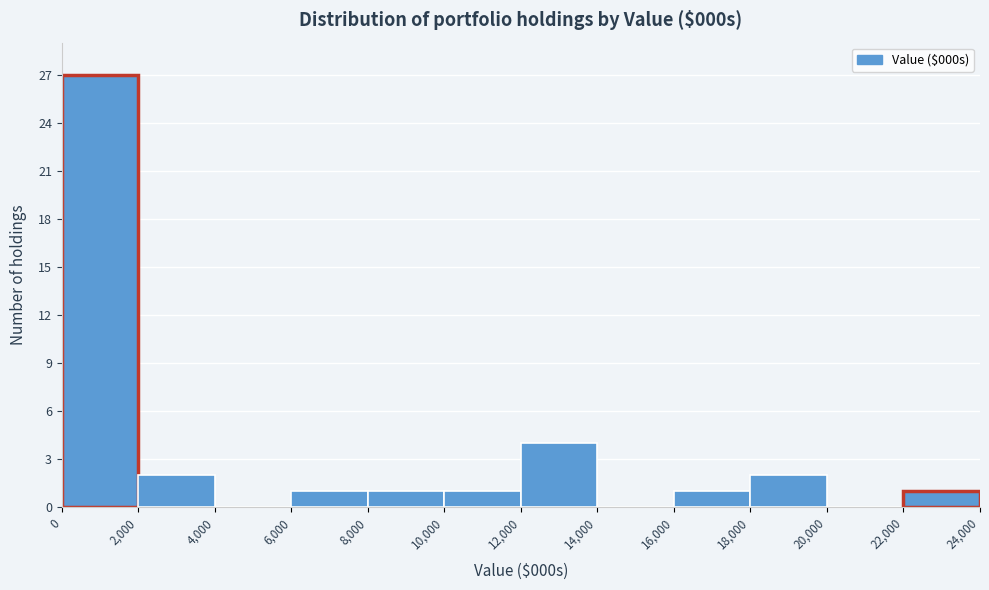

Reading left to right, transcribe this chart: for each bar, give the range it covers on the x-axis and its height. The values are not printed on the chart, so give them approximately, as read against the axis.

0 to 2,000: 27
2,000 to 4,000: 2
4,000 to 6,000: 0
6,000 to 8,000: 1
8,000 to 10,000: 1
10,000 to 12,000: 1
12,000 to 14,000: 4
14,000 to 16,000: 0
16,000 to 18,000: 1
18,000 to 20,000: 2
20,000 to 22,000: 0
22,000 to 24,000: 1